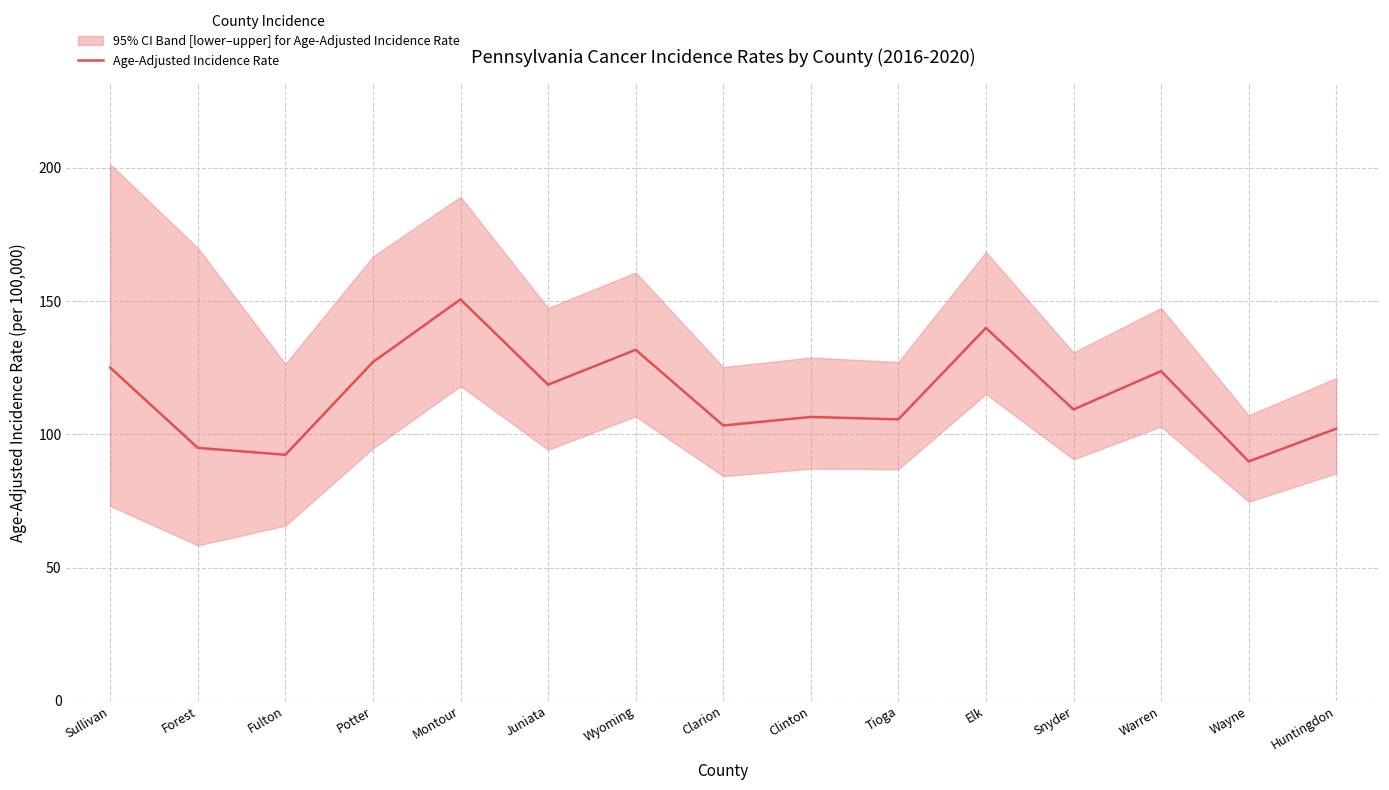

List the labels in order of value, smallest first.

Wayne, Fulton, Forest, Huntingdon, Clarion, Tioga, Clinton, Snyder, Juniata, Warren, Sullivan, Potter, Wyoming, Elk, Montour